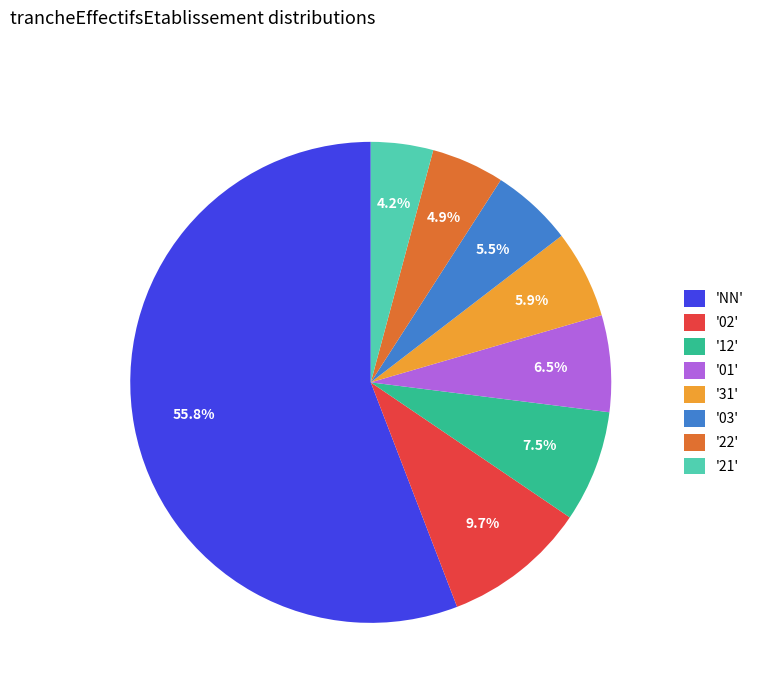

Which category has the biggest portion of the pie?

'NN'